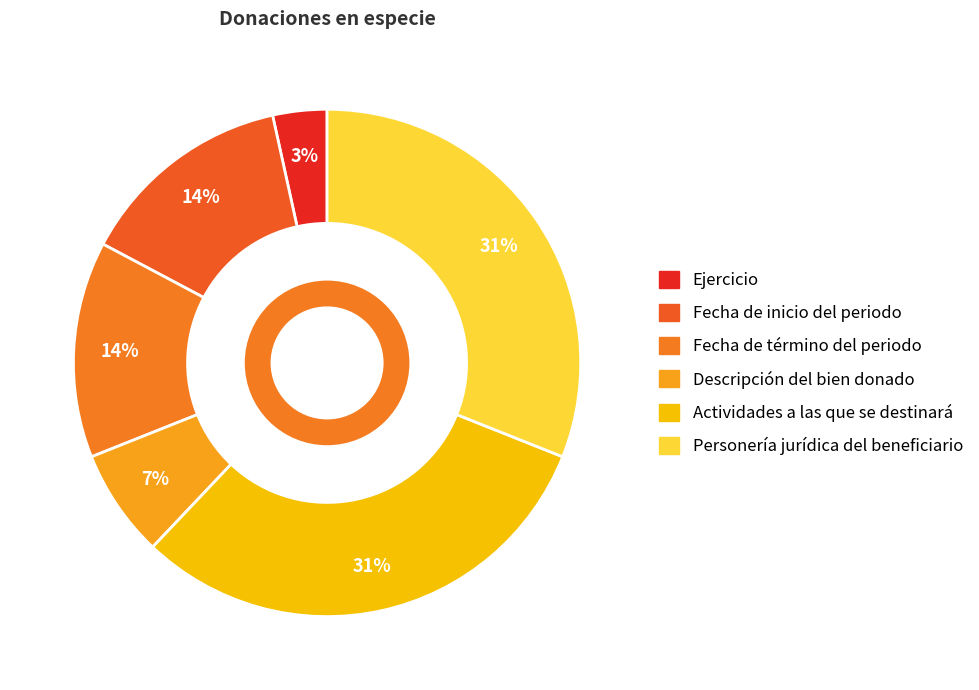

How many slices are in this pie chart?

6